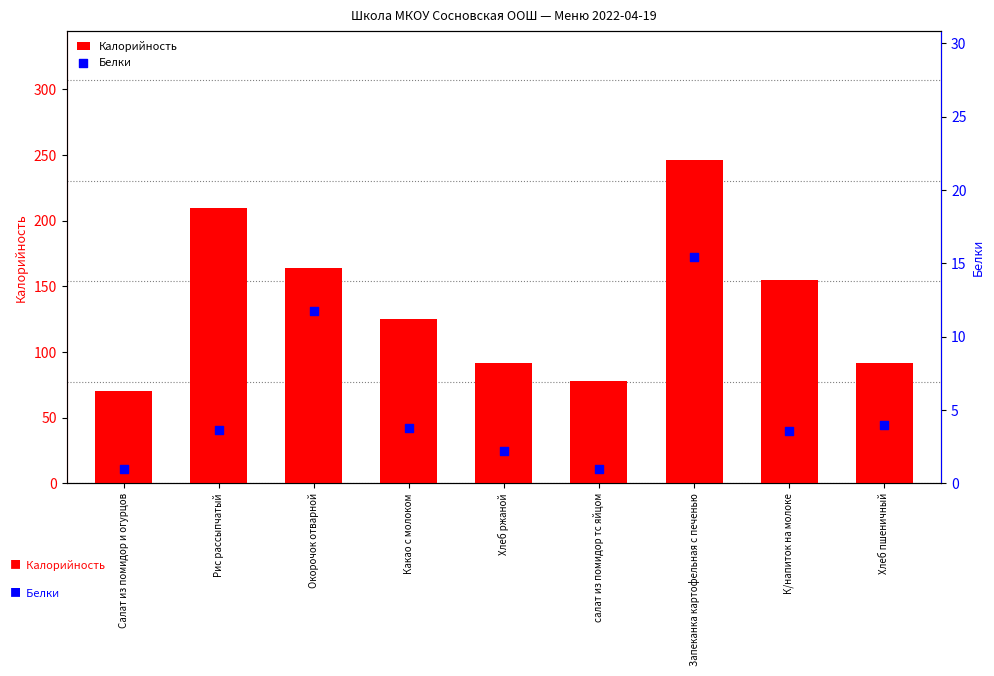

Which series has the largest total across all categories?

Калорийность